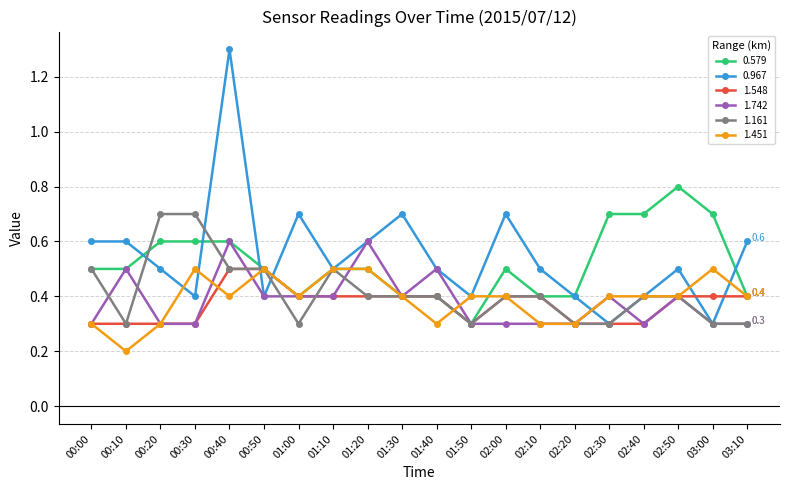

What is the total value across all series at 03:10?

2.4